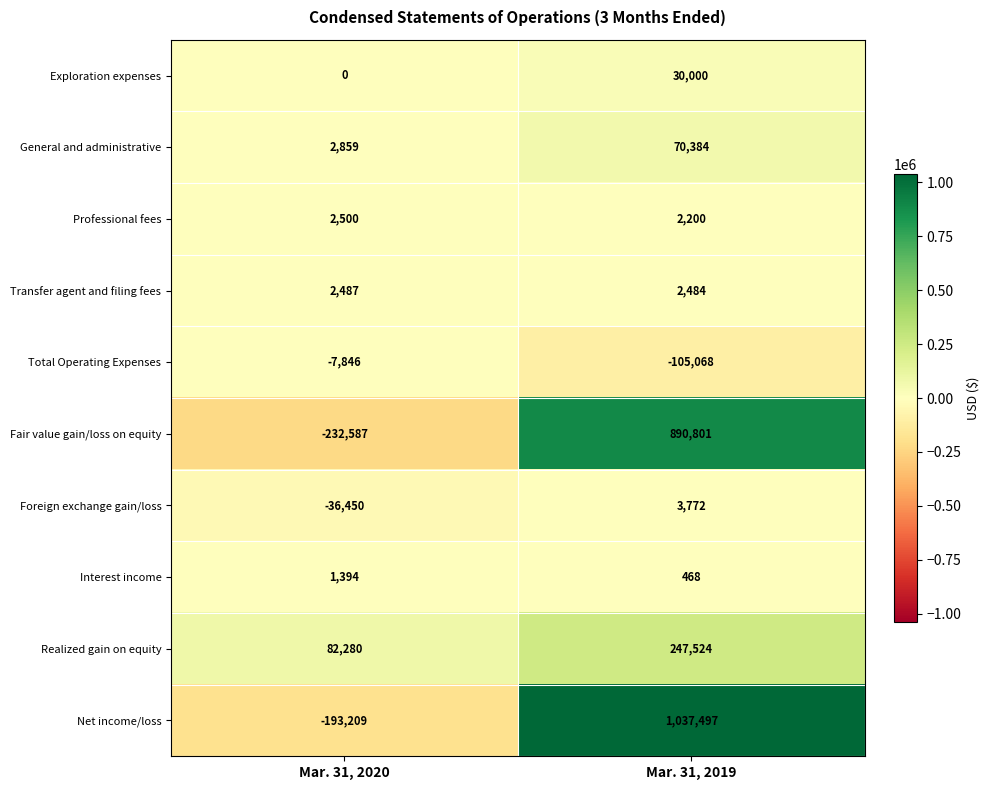

Which series has the largest total across all categories?

Net income/loss